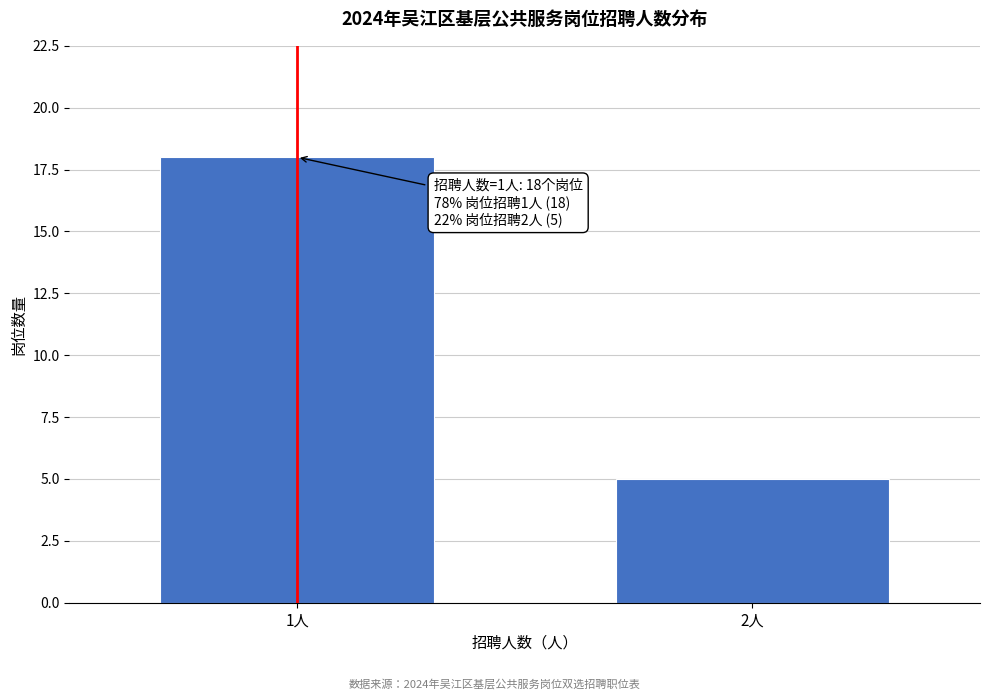

Reading left to right, extract all data points from this chart.

18	5